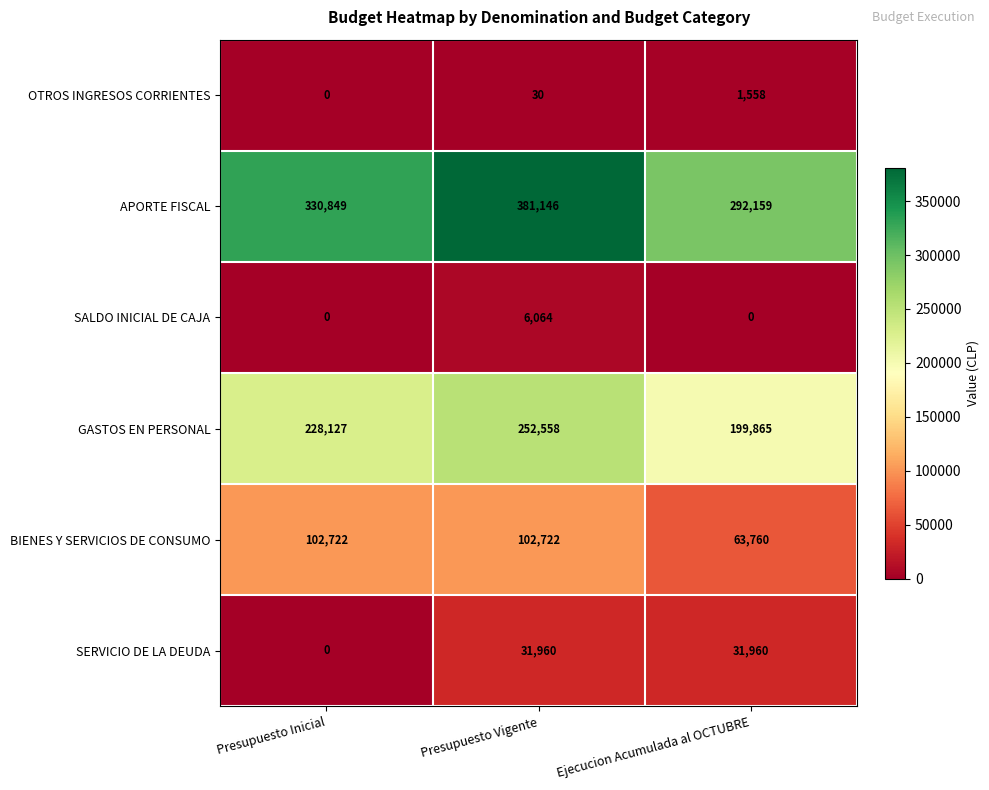

Reading right to left, transcribe all the data shown in this chart.

OTROS INGRESOS CORRIENTES: Ejecucion Acumulada al OCTUBRE=1558	Presupuesto Vigente=30	Presupuesto Inicial=0
APORTE FISCAL: Ejecucion Acumulada al OCTUBRE=292159	Presupuesto Vigente=381146	Presupuesto Inicial=330849
SALDO INICIAL DE CAJA: Ejecucion Acumulada al OCTUBRE=0	Presupuesto Vigente=6064	Presupuesto Inicial=0
GASTOS EN PERSONAL: Ejecucion Acumulada al OCTUBRE=199865	Presupuesto Vigente=252558	Presupuesto Inicial=228127
BIENES Y SERVICIOS DE CONSUMO: Ejecucion Acumulada al OCTUBRE=63760	Presupuesto Vigente=102722	Presupuesto Inicial=102722
SERVICIO DE LA DEUDA: Ejecucion Acumulada al OCTUBRE=31960	Presupuesto Vigente=31960	Presupuesto Inicial=0